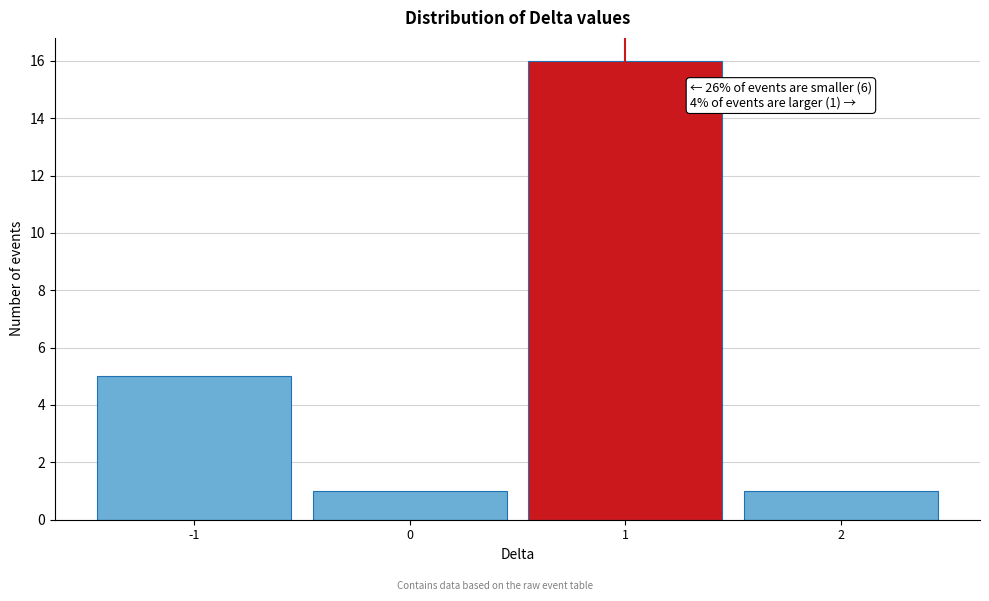

Which range on the x-axis has the tallest bar?

0.5 to 1.5